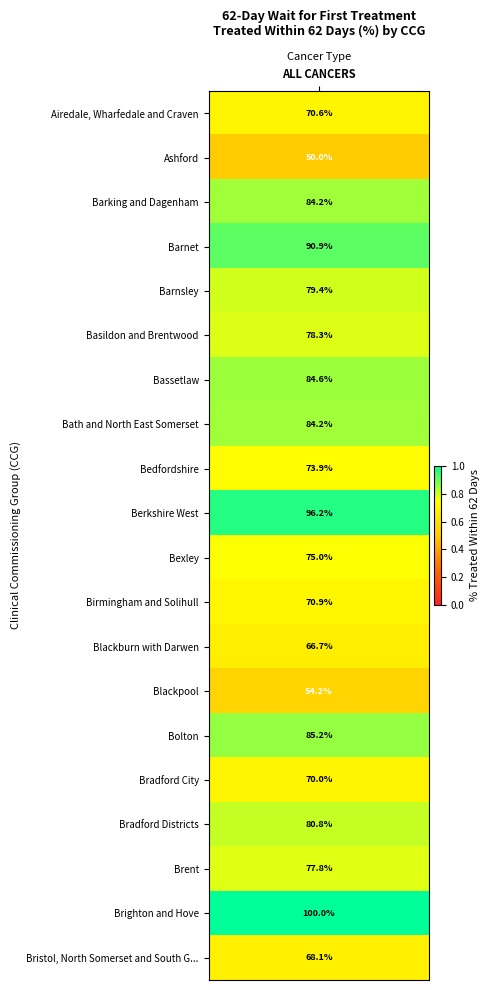

The chart shows a value of 1.2 at values. True or false?

False